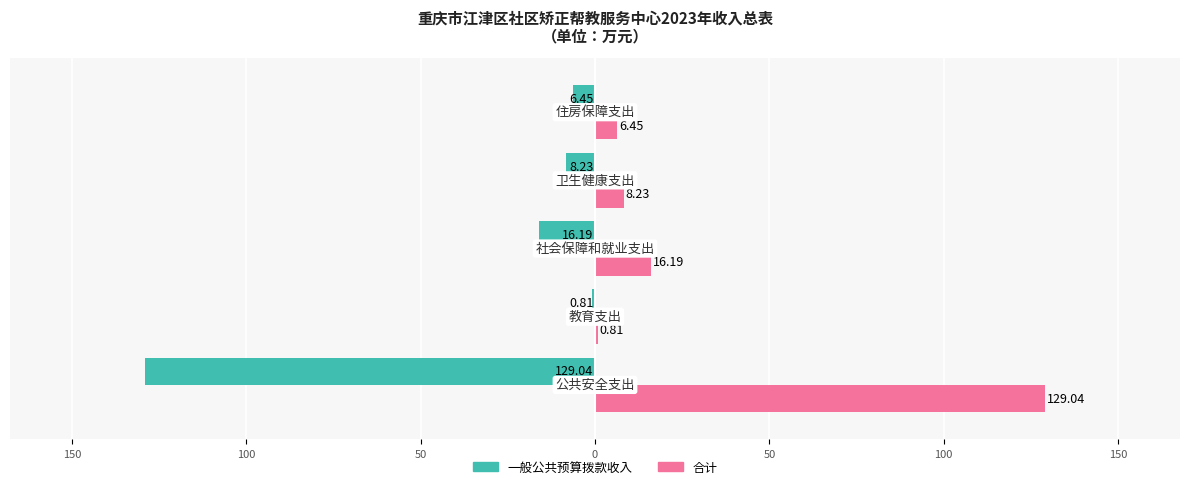

Reading left to right, what are all the values shown in this chart?

一般公共预算拨款收入: -129.0	-0.8	-16.2	-8.2	-6.5
合计: 129.0	0.8	16.2	8.2	6.5